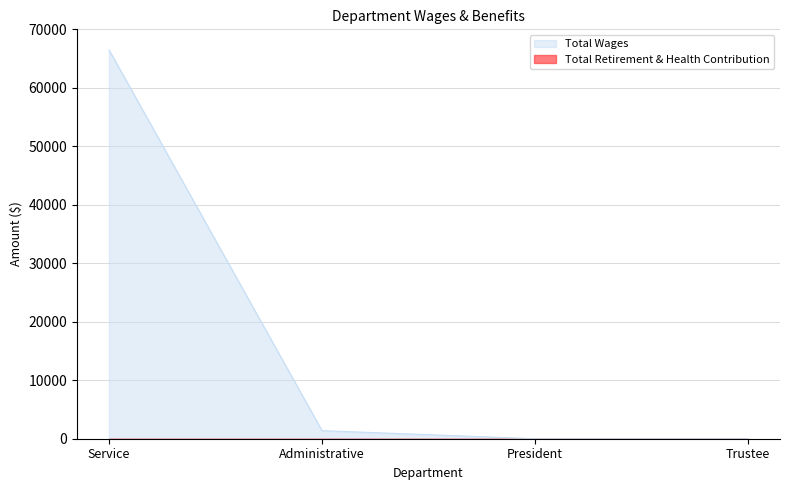

Reading left to right, what are all the values shown in this chart?

Service=66500	Administrative=1380	President=0	Trustee=0